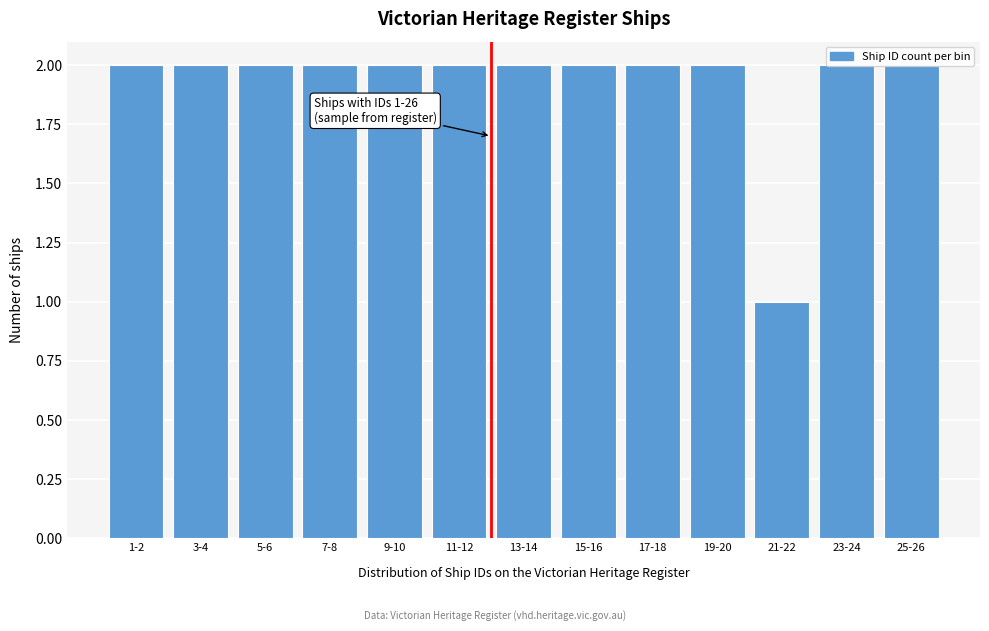

What is the value of the 8th bar from the left?

2